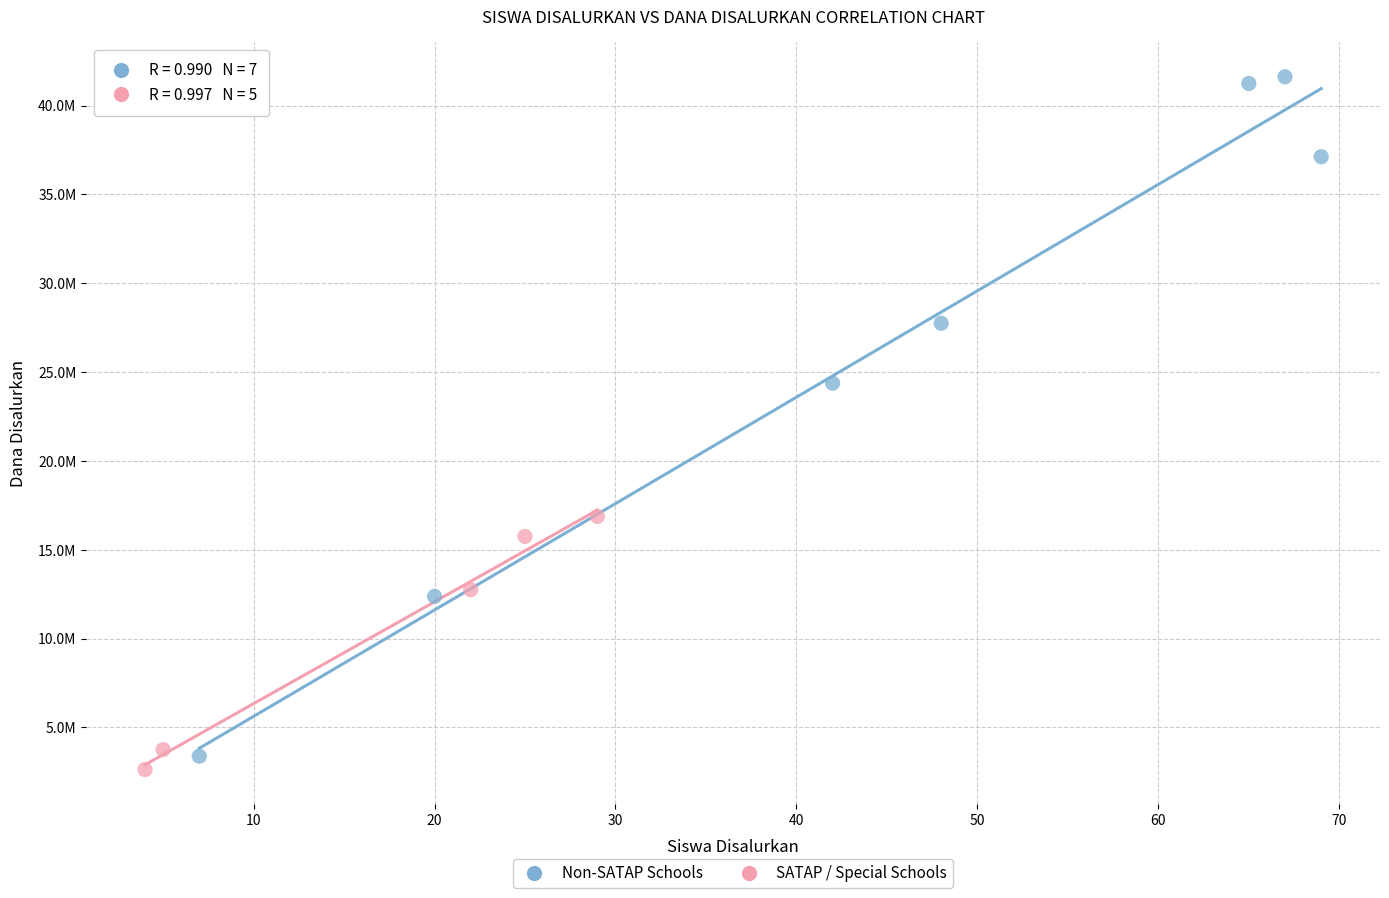

What are all the series names shown in the legend?

Non-SATAP Schools, SATAP / Special Schools